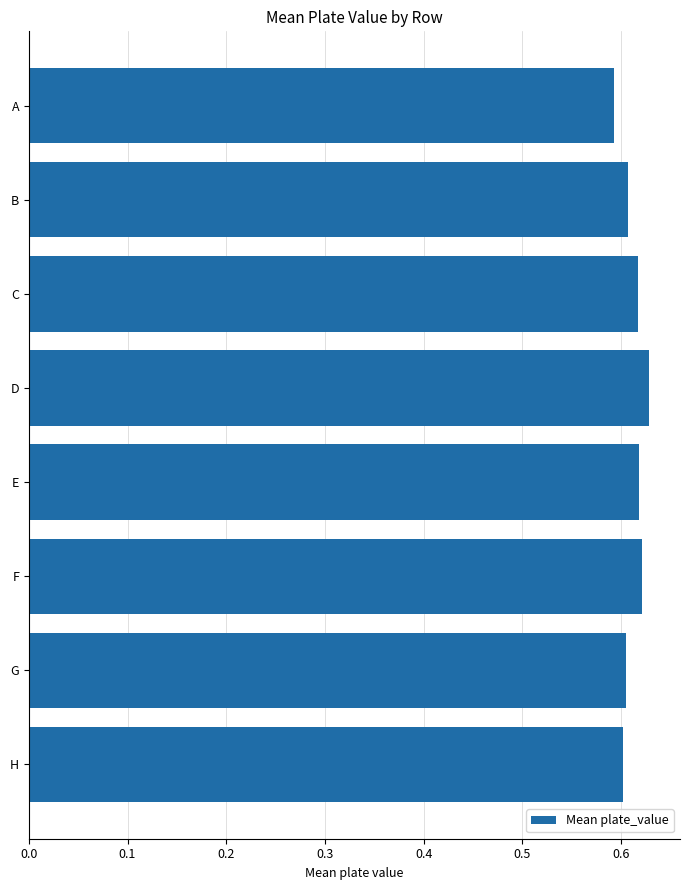

True or false: the data shows 0.4 at C.

False